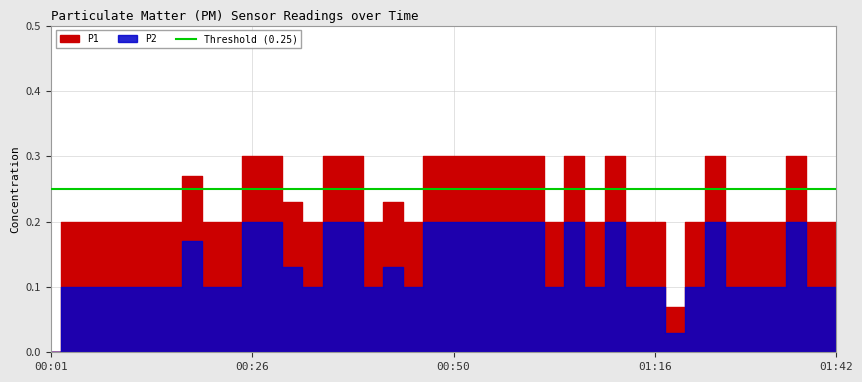

List the series in order of their overall mean, highest first.

P1, P2